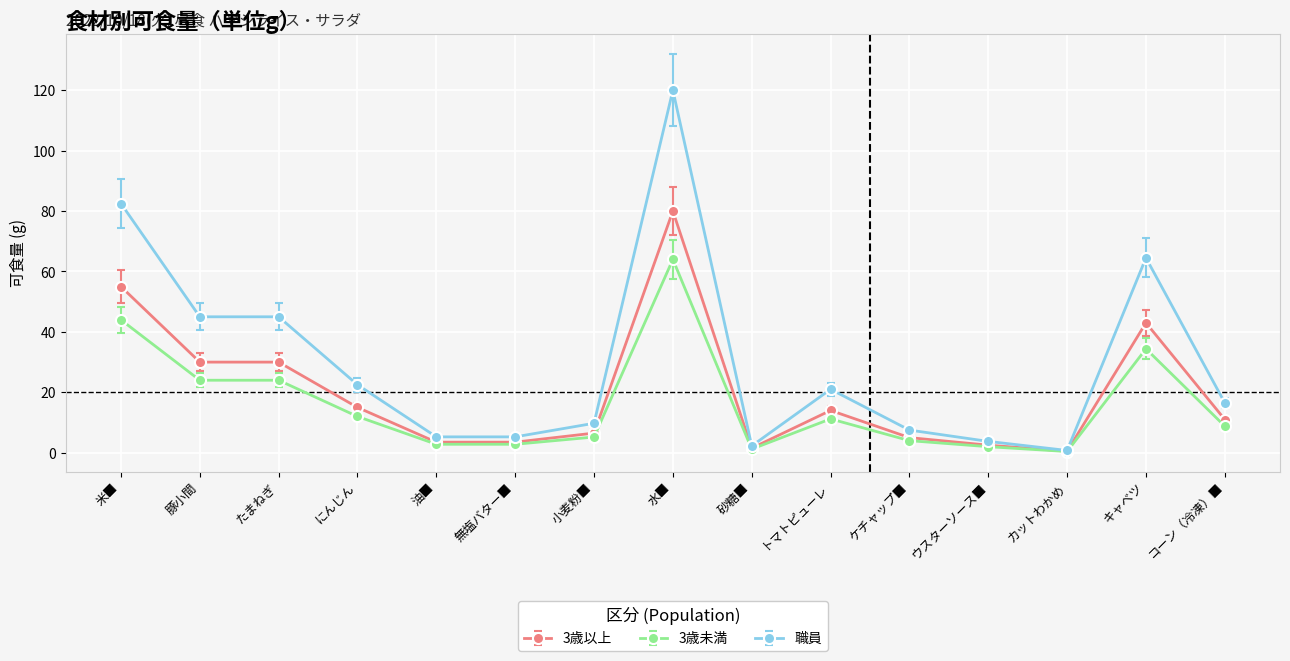

What is the sum of all 職員 values?

451.5